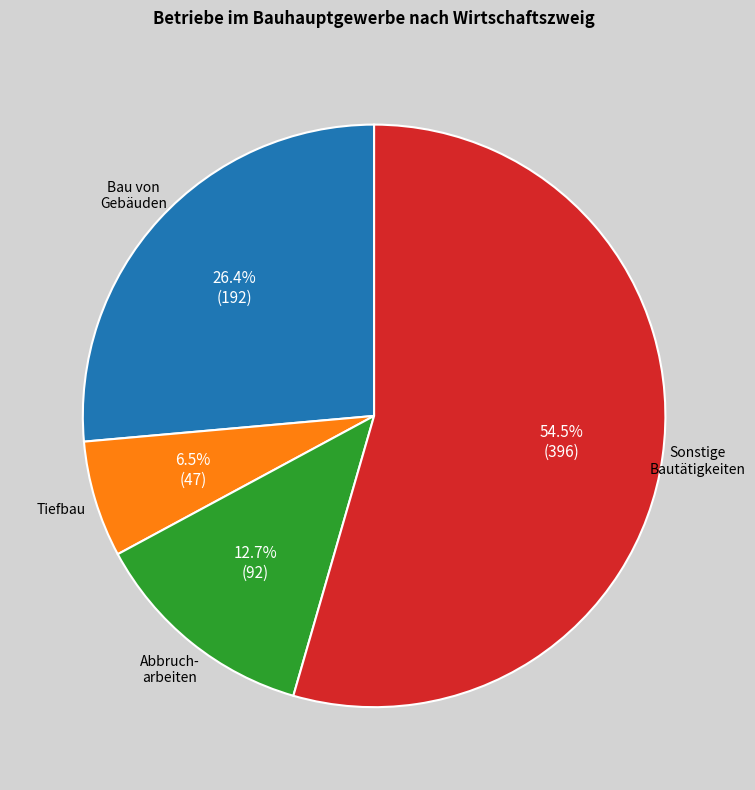

Does any single category account for the majority?

Yes